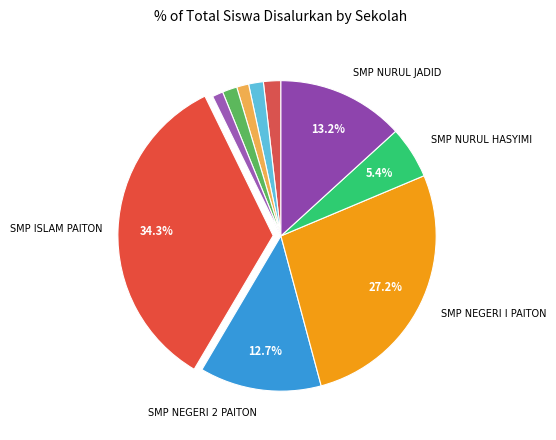

How many slices are in this pie chart?

10